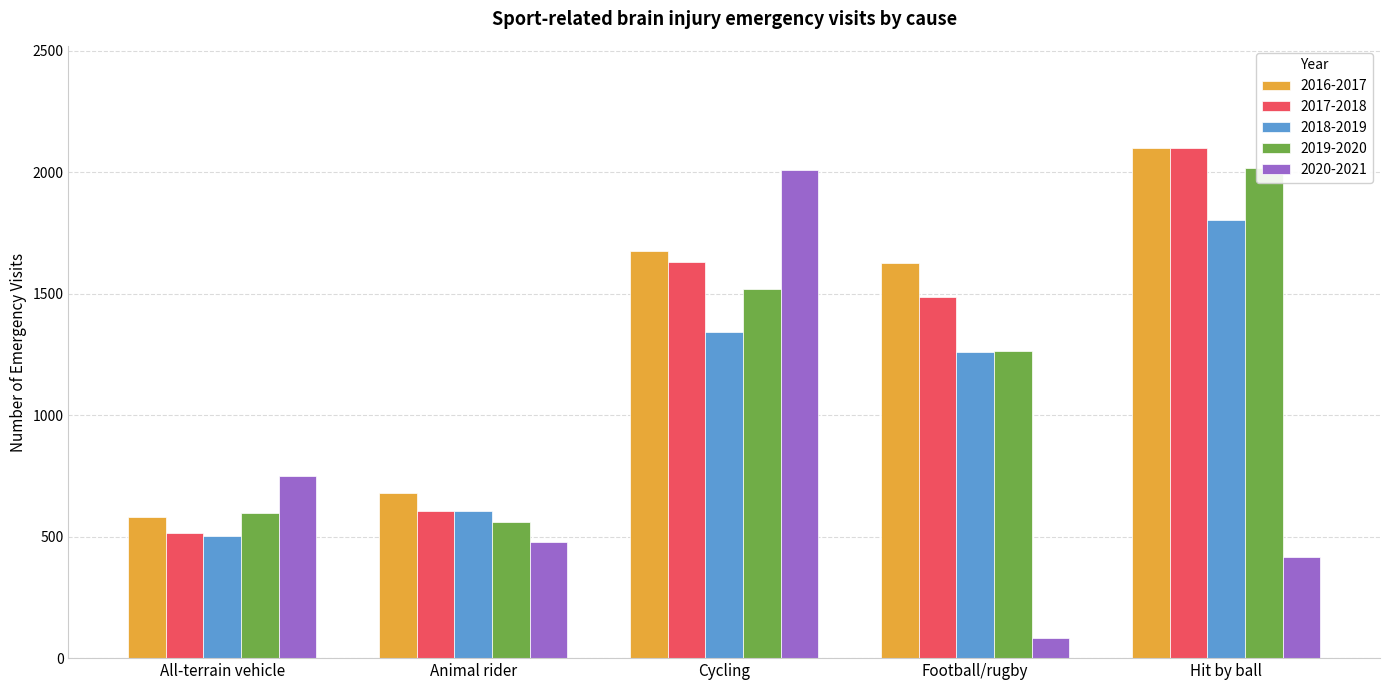

What is the total value across all series at Cycling?

8176